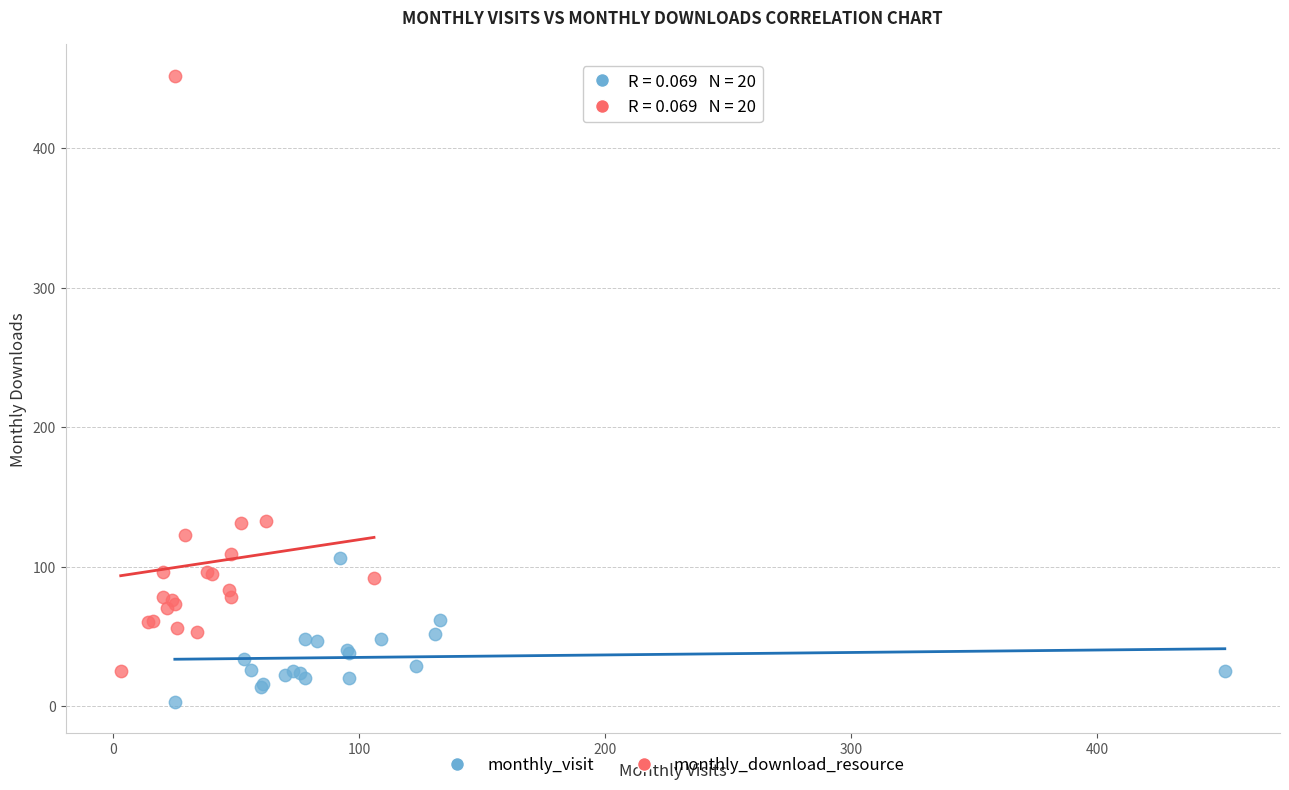

Which series has the largest Y range (max minus min)?

monthly_download_resource